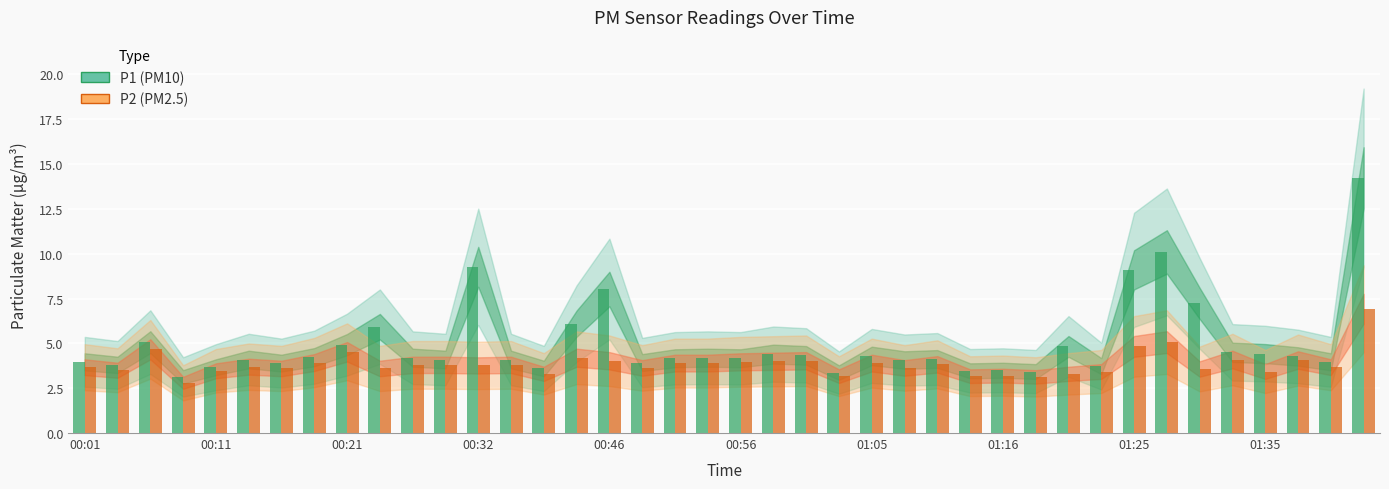

What is the greatest value displayed?

14.2